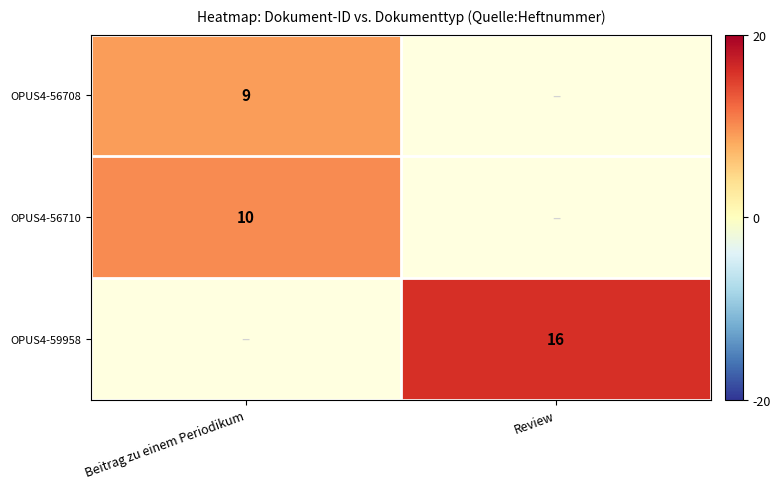

Which label corresponds to the largest value in the chart?

Review